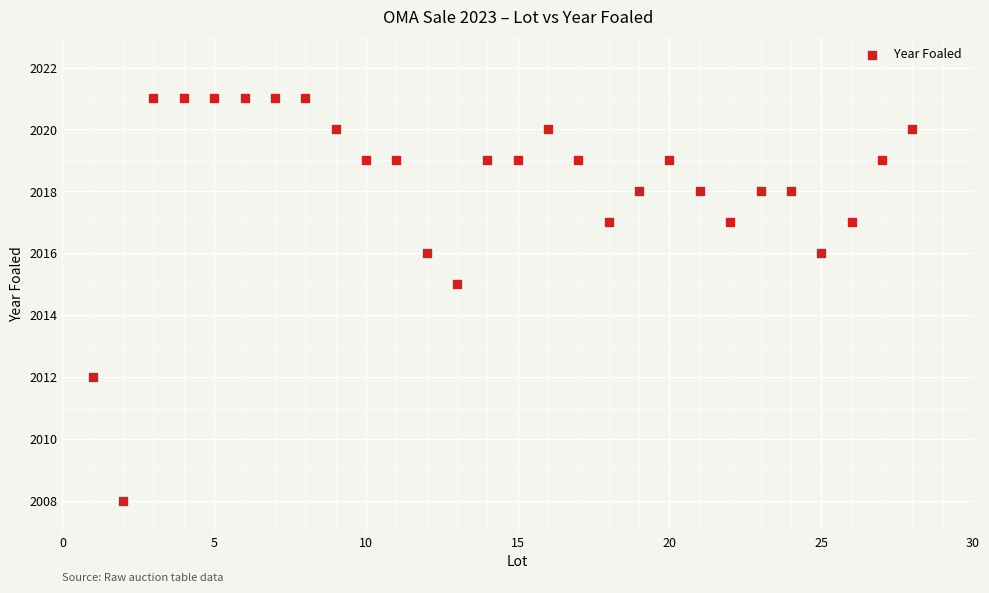

What Y value in the scatter plot is closest to 2014?

2015